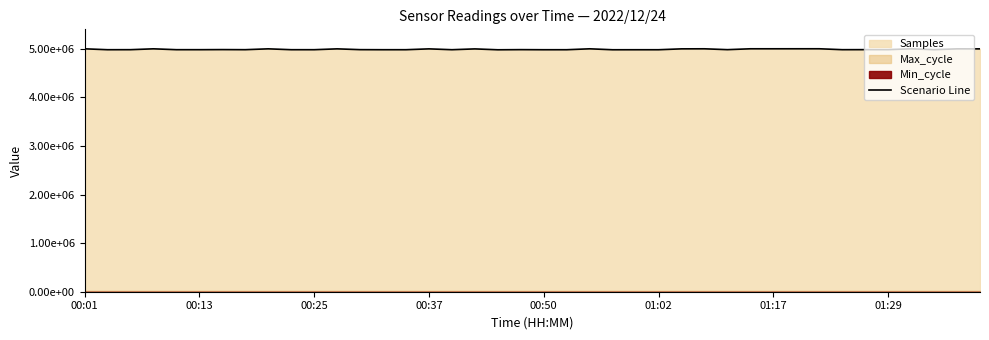

What is the sum of the values at 22 and 38?

9999190